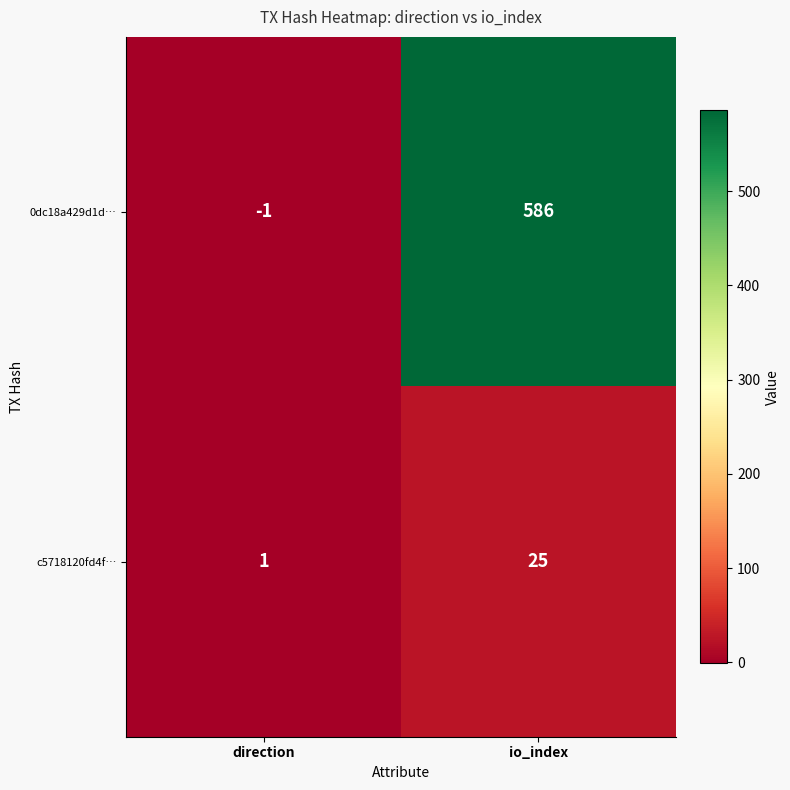

Which series has the largest total across all categories?

0dc18a429d1d…